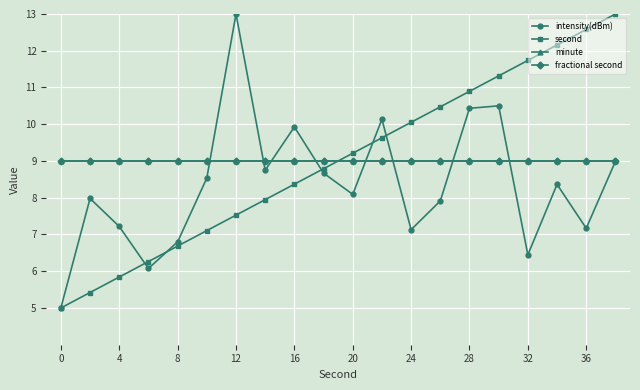

Is this an area chart (filled region under the line)?

No